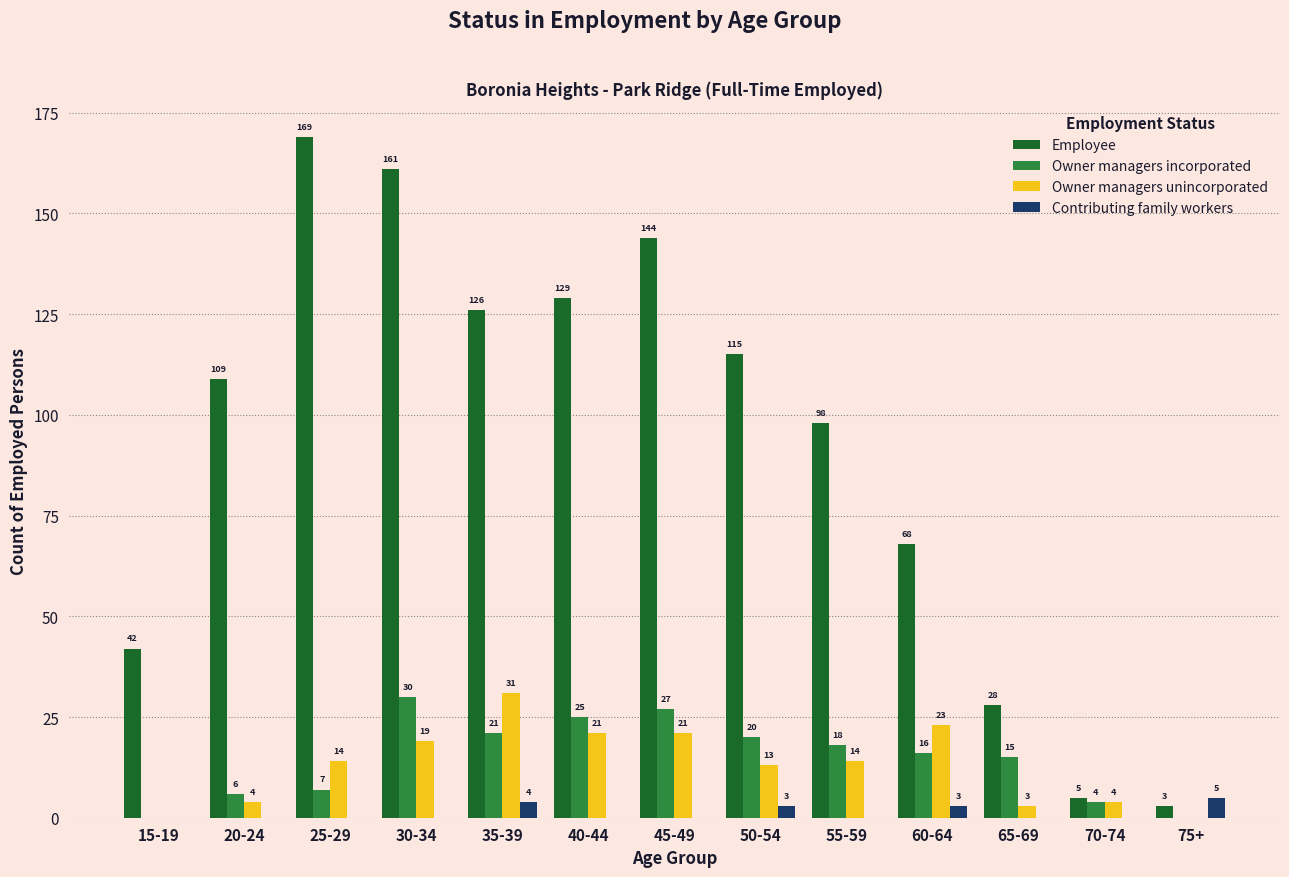

Which series has the largest range (max minus min)?

Employee